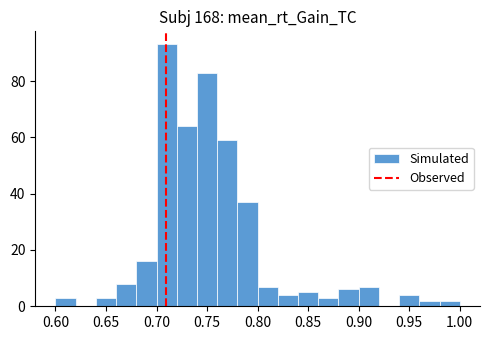

Reading left to right, transcribe this chart: for each bar, give the range it covers on the x-axis and its height. The values are not printed on the chart, so give them approximately, as read against the axis.

0.60 to 0.62: 4
0.62 to 0.64: 0
0.64 to 0.66: 4
0.66 to 0.68: 8
0.68 to 0.70: 16
0.70 to 0.72: 94
0.72 to 0.74: 64
0.74 to 0.76: 84
0.76 to 0.78: 60
0.78 to 0.80: 38
0.80 to 0.82: 8
0.82 to 0.84: 4
0.84 to 0.86: 6
0.86 to 0.88: 4
0.88 to 0.90: 6
0.90 to 0.92: 8
0.92 to 0.94: 0
0.94 to 0.96: 4
0.96 to 0.98: 2
0.98 to 1.00: 2